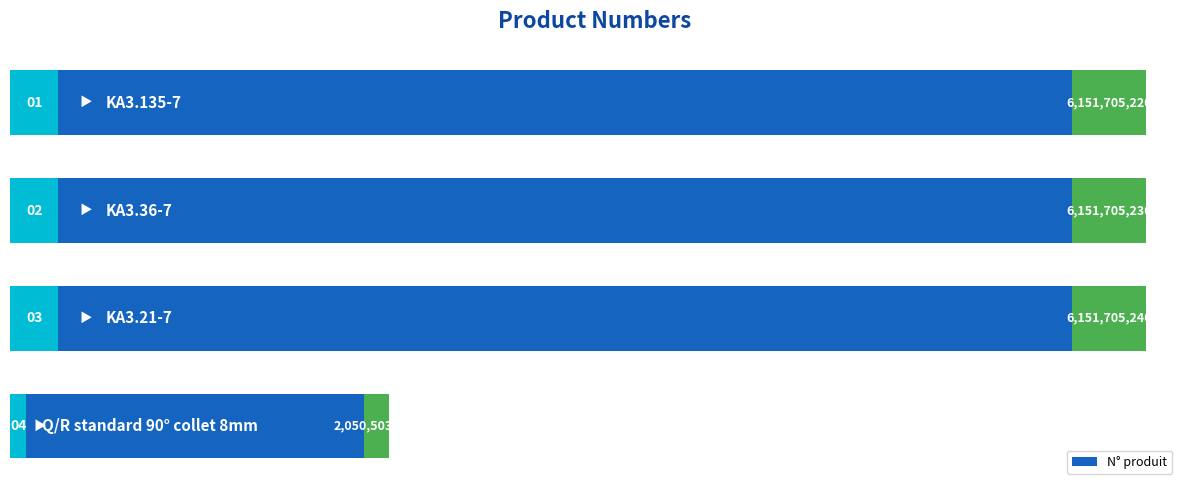

Are the bars horizontal?

Yes